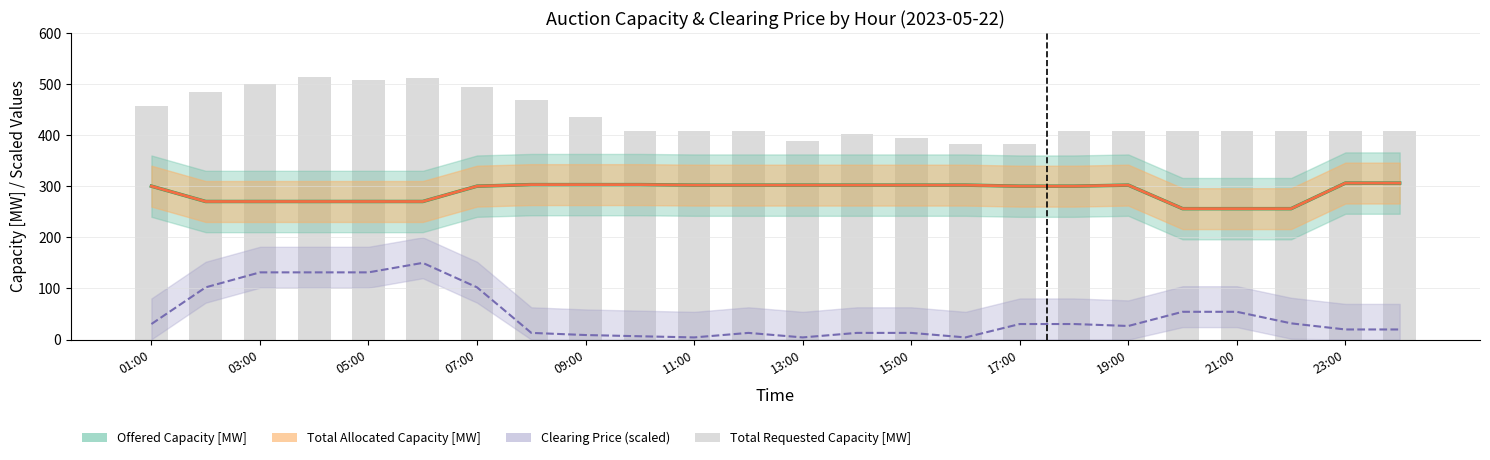

What is the difference between the second highest and minimum values in the Total Allocated Capacity [MW] series?

50.0